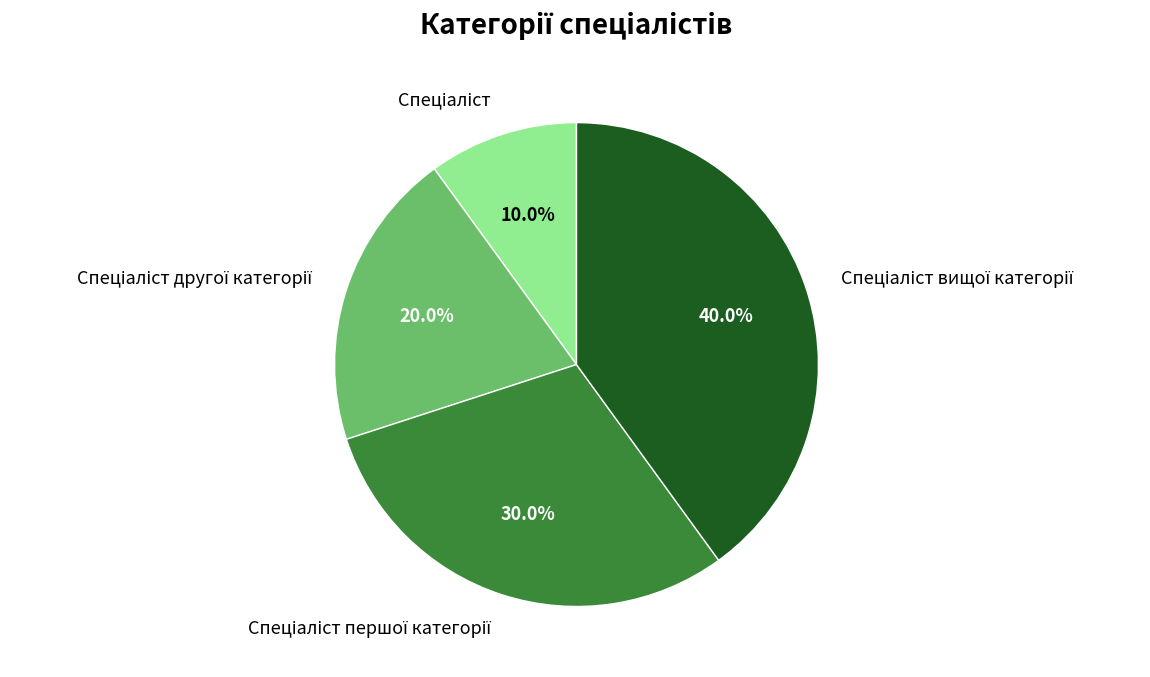

Is there any slice that represents more than half of the pie?

No